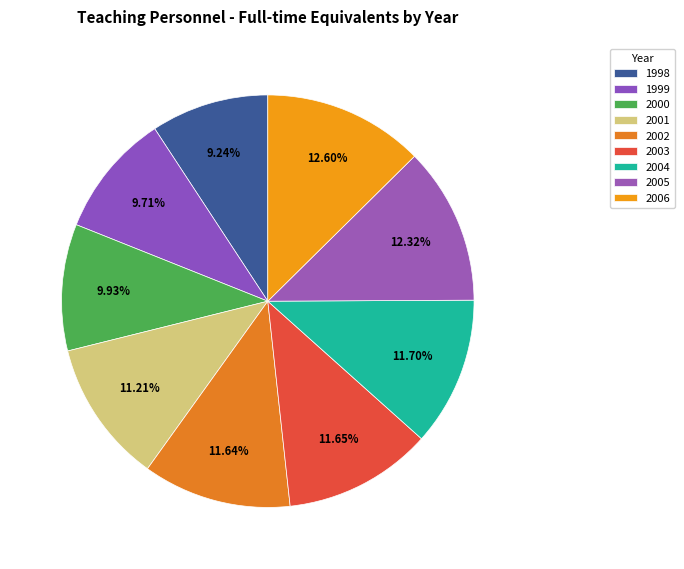

Is the sum of 2002 and 2004 greater than half?

No